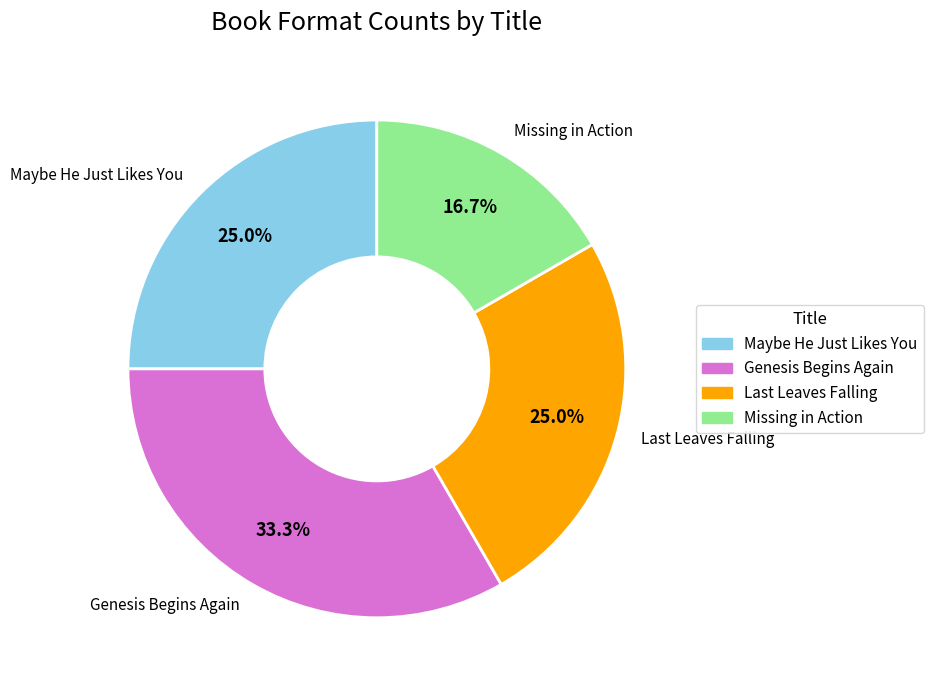

What is the largest slice in the pie chart?

Genesis Begins Again